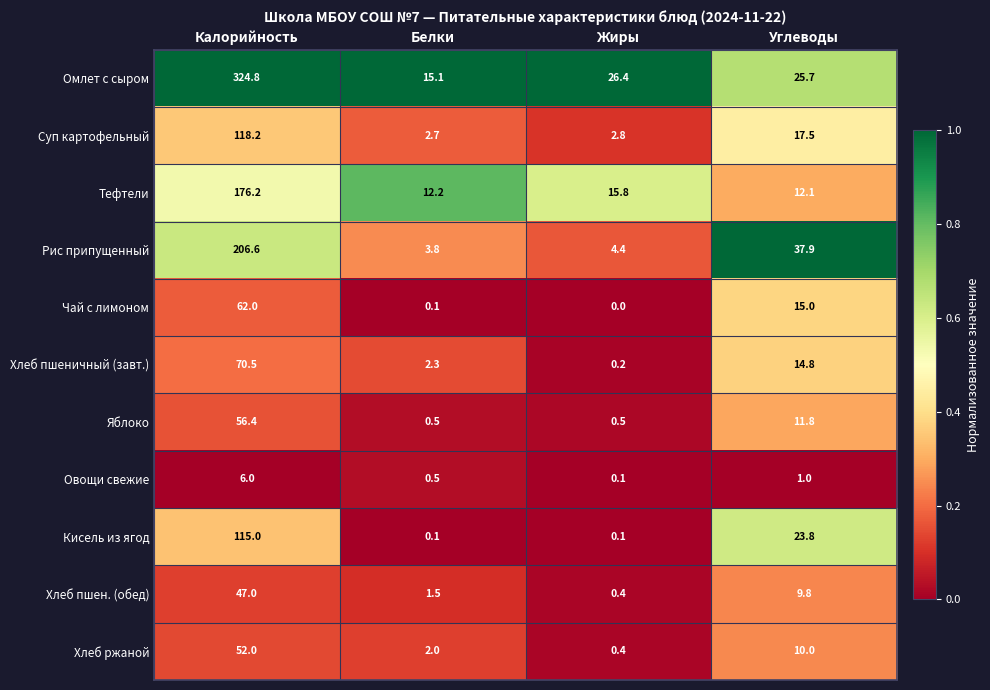

The value of Чай с лимоном at Калорийность is 12.6. True or false?

False